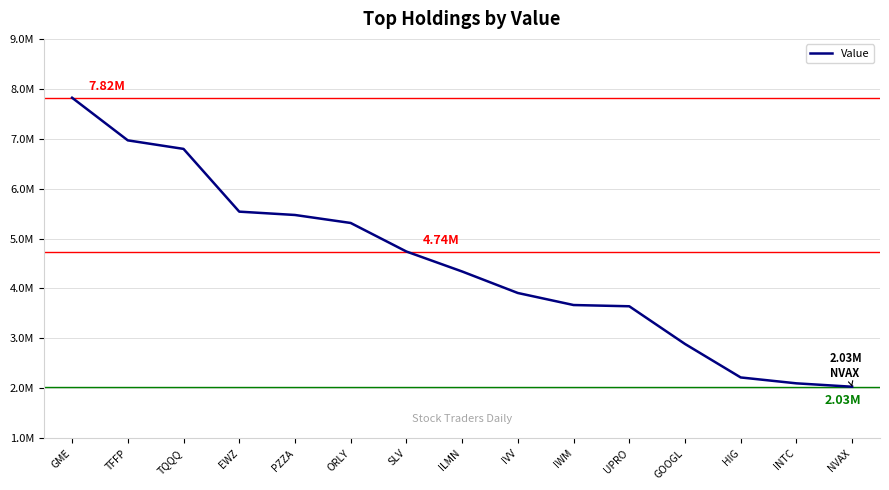

Does the chart have visible grid lines?

Yes